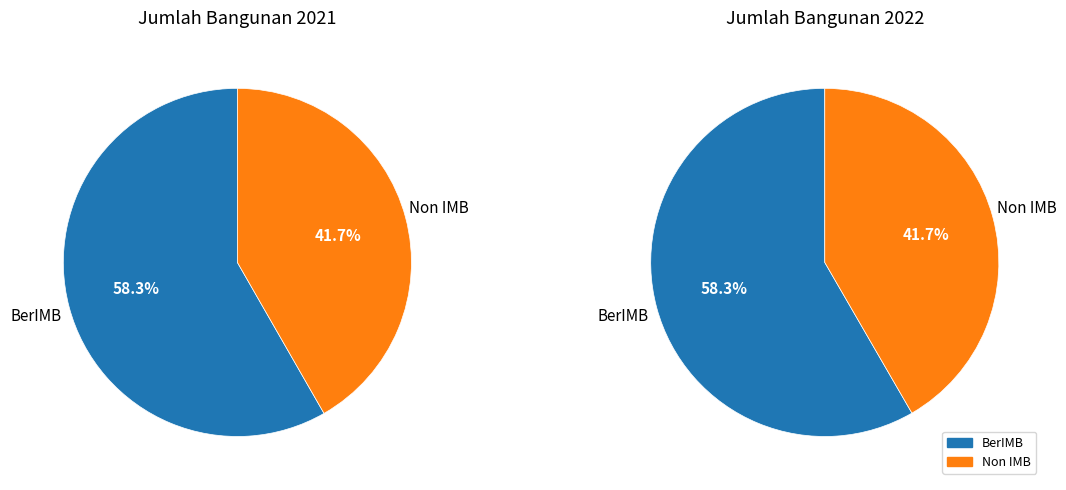

The BerIMB slice represents 68% of the pie. True or false?

False